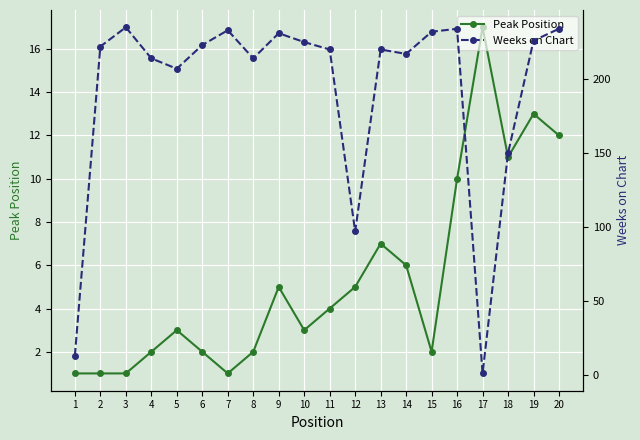

Reading left to right, list all the values displayed in this chart.

Peak Position: 1=1	2=1	3=1	4=2	5=3	6=2	7=1	8=2	9=5	10=3	11=4	12=5	13=7	14=6	15=2	16=10	17=17	18=11	19=13	20=12
Weeks on Chart: 1=13	2=222	3=235	4=214	5=207	6=223	7=233	8=214	9=231	10=225	11=220	12=97	13=220	14=217	15=232	16=234	17=1	18=150	19=226	20=234